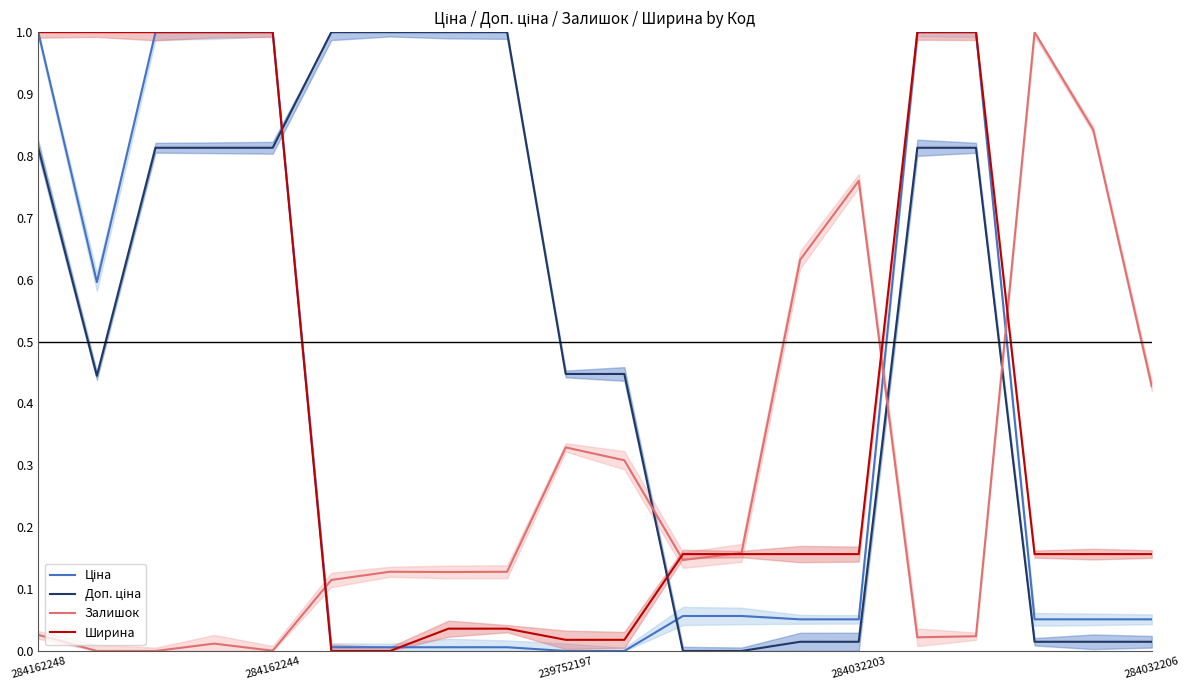

Which category has the highest value in the Залишок series?

17